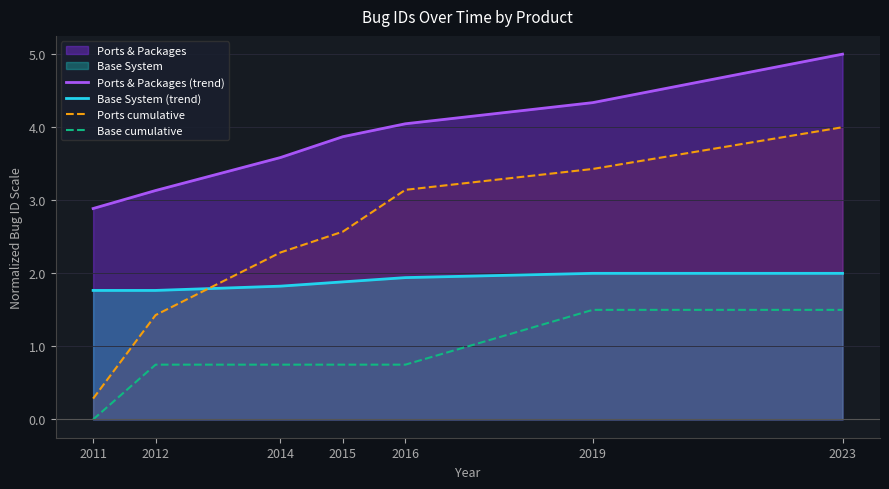

Rank the categories by Ports & Packages (trend) value from lowest to highest.

2011, 2012, 2014, 2015, 2016, 2019, 2023